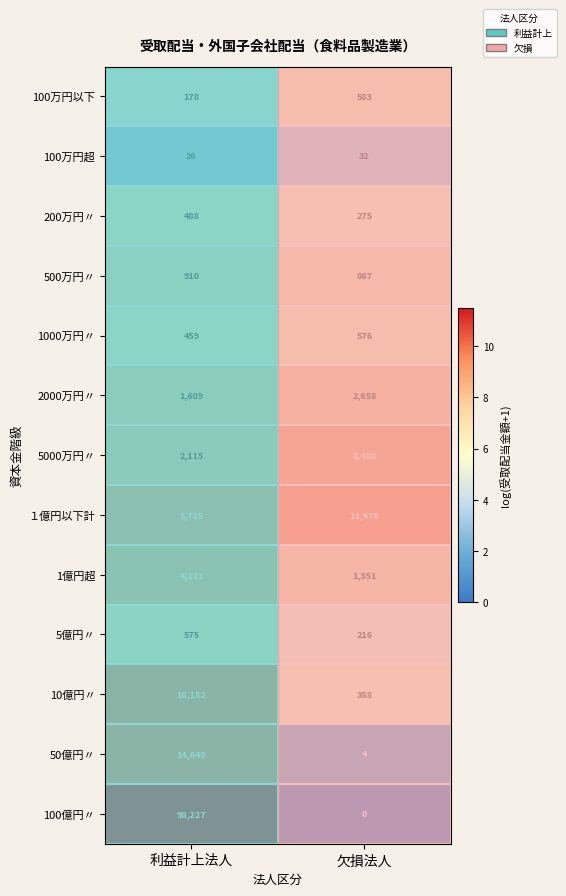

At which category is the sum across all series the highest?

利益計上法人